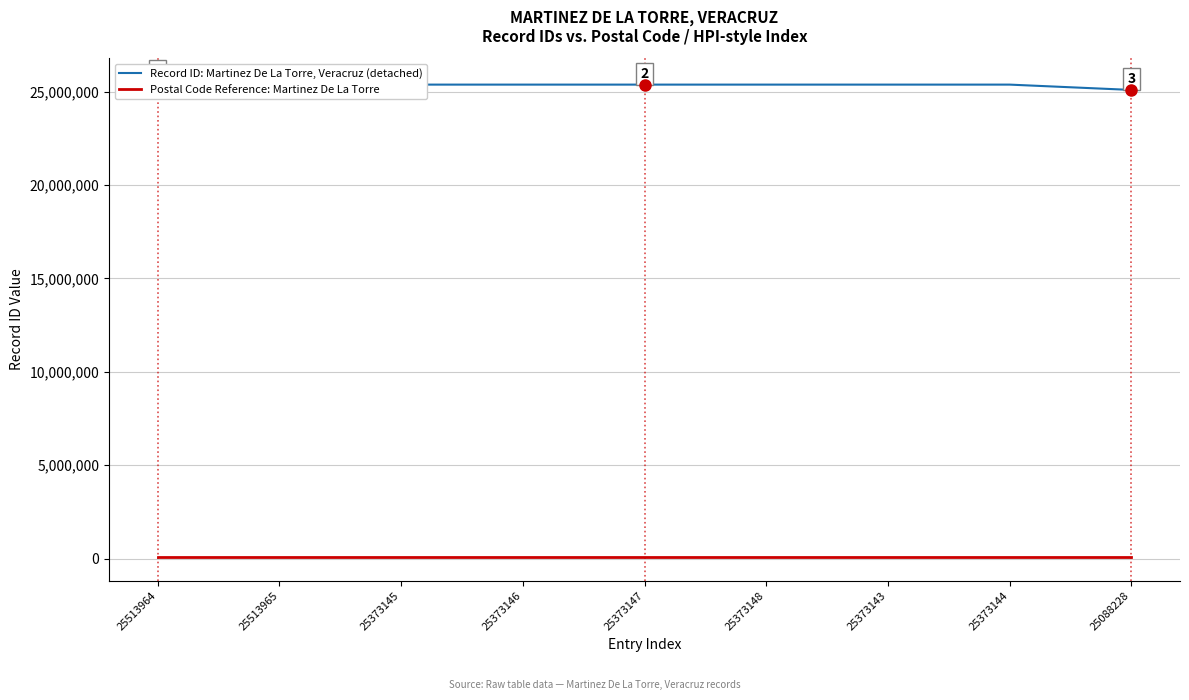

Reading left to right, extract all data points from this chart.

Record ID: Martinez De La Torre, Veracruz (detached): 25513964	25513965	25373145	25373146	25373147	25373148	25373143	25373144	25088228
Postal Code Reference: Martinez De La Torre: 93600	93602	93604	93606	93608	93610	93612	93614	93616